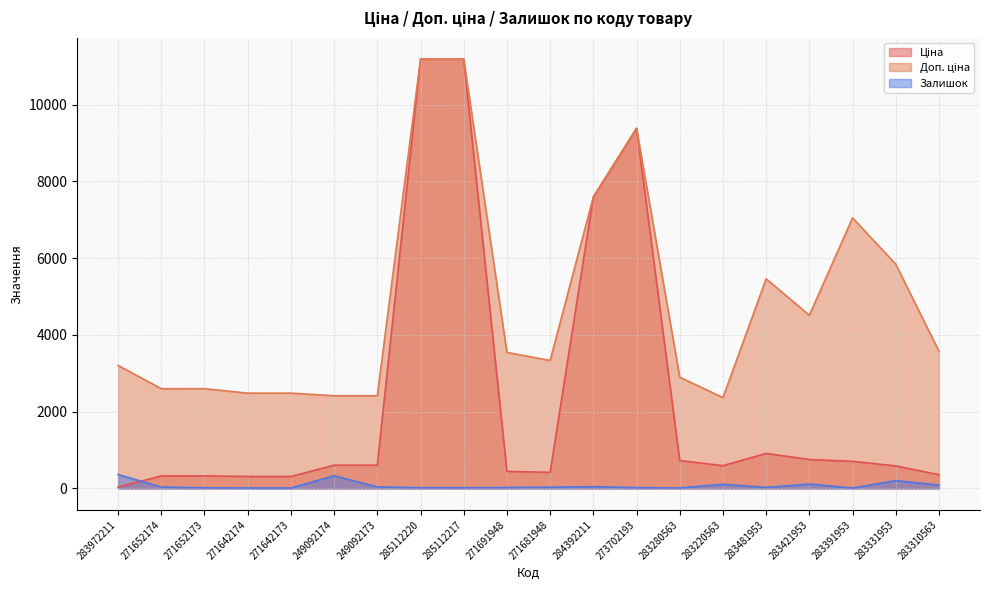

True or false: Залишок and Доп. ціна intersect in this chart.

False